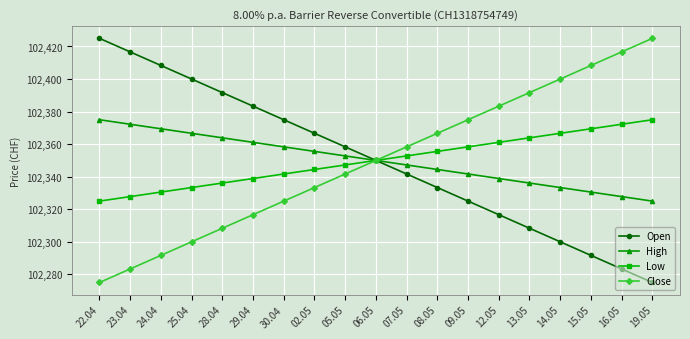

What is the approximate value of Low at 15.05?

102369.4